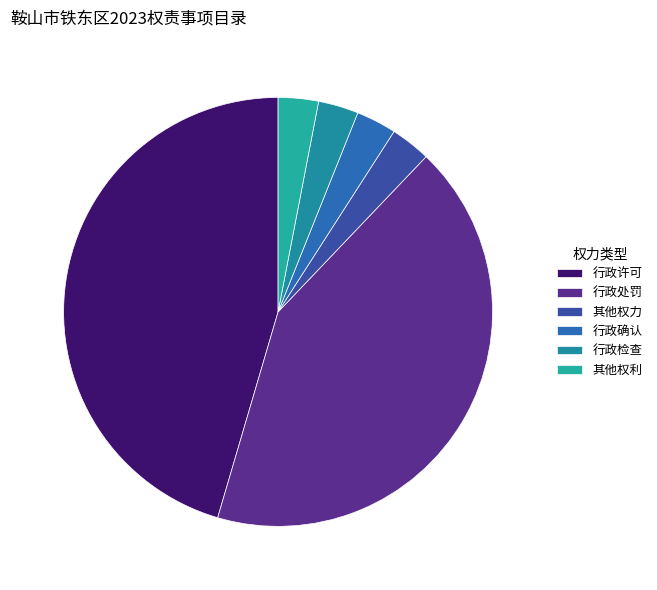

Count the number of slices in the pie.

6